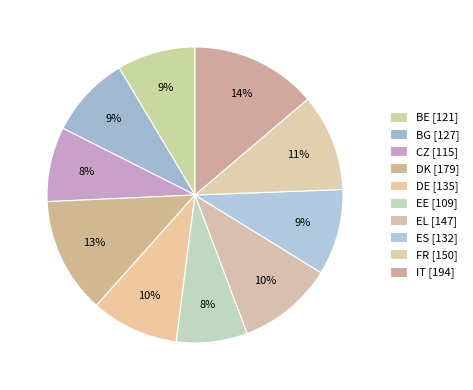

To the nearest percent, what is the average slice percentage?

10%